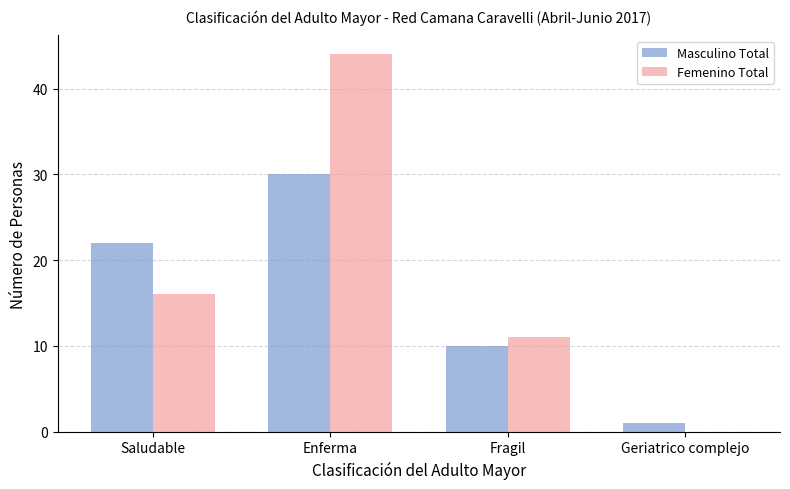

Which category has the highest value in the Femenino Total series?

Enferma